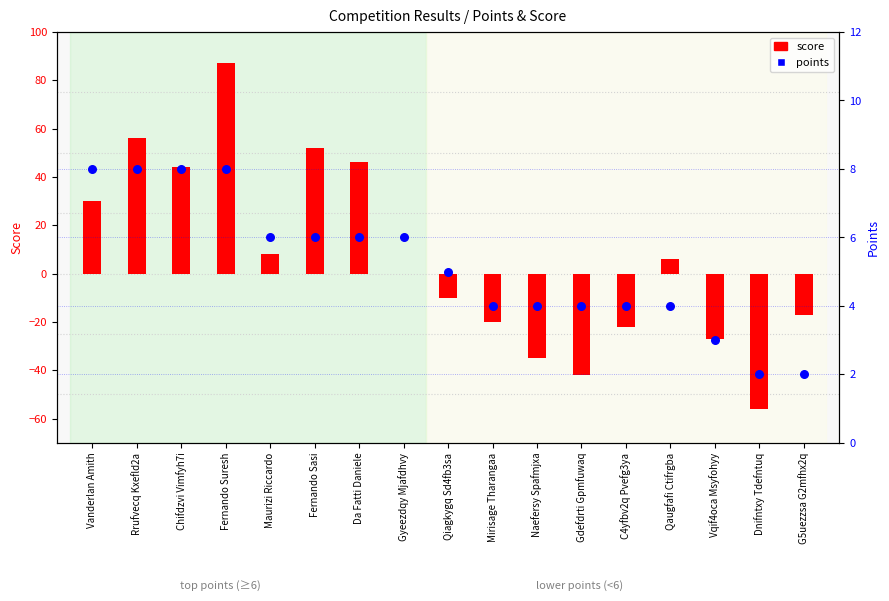

Which series has the largest Y range (max minus min)?

score